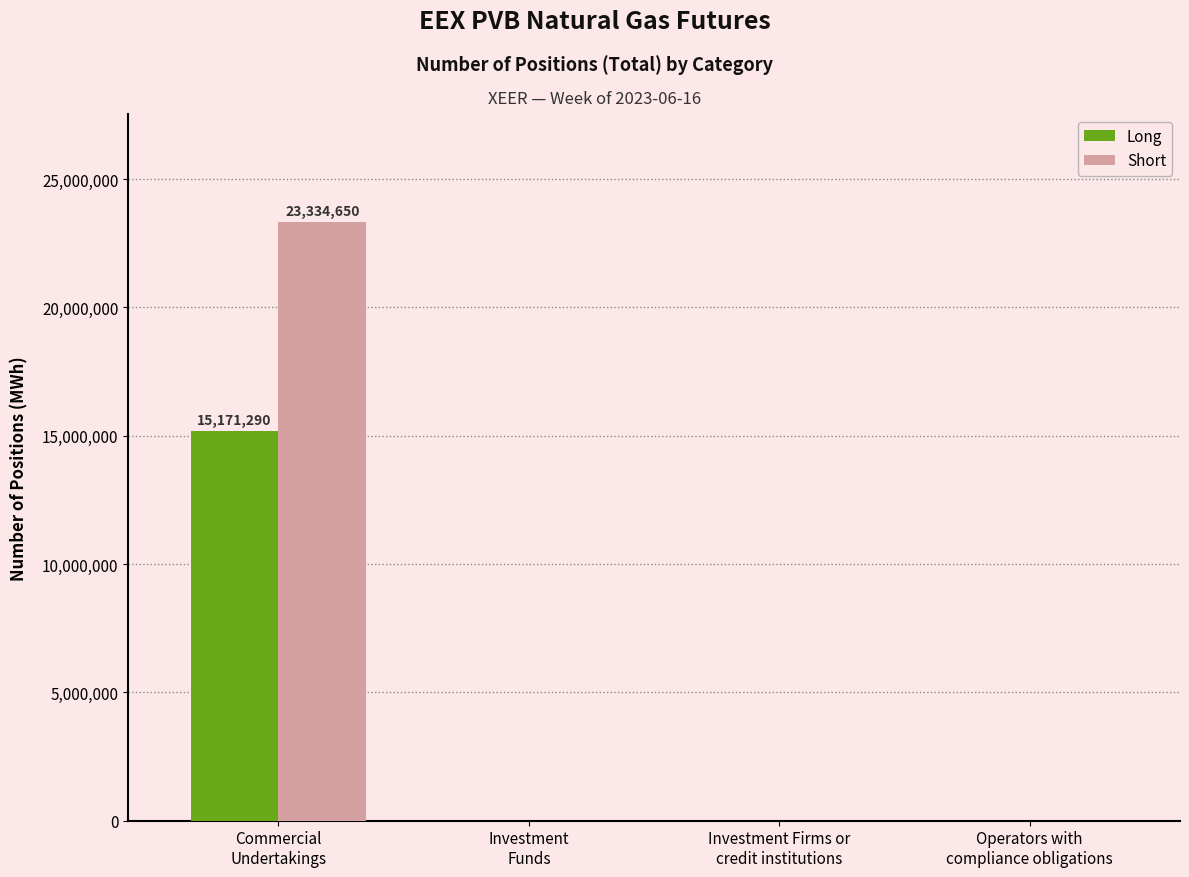

Are the bars grouped side by side (vs. stacked)?

Yes